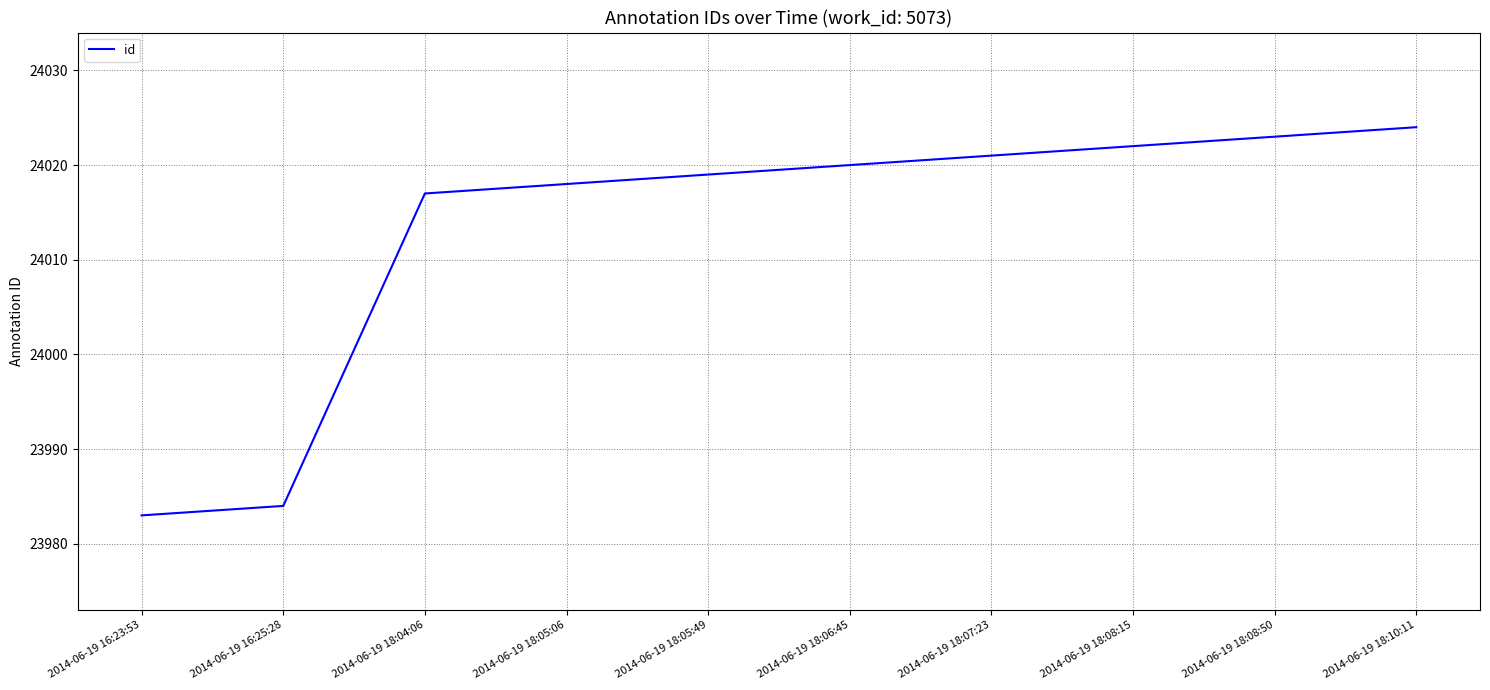

What position from the right is 2014-06-19 18:07:23?

4